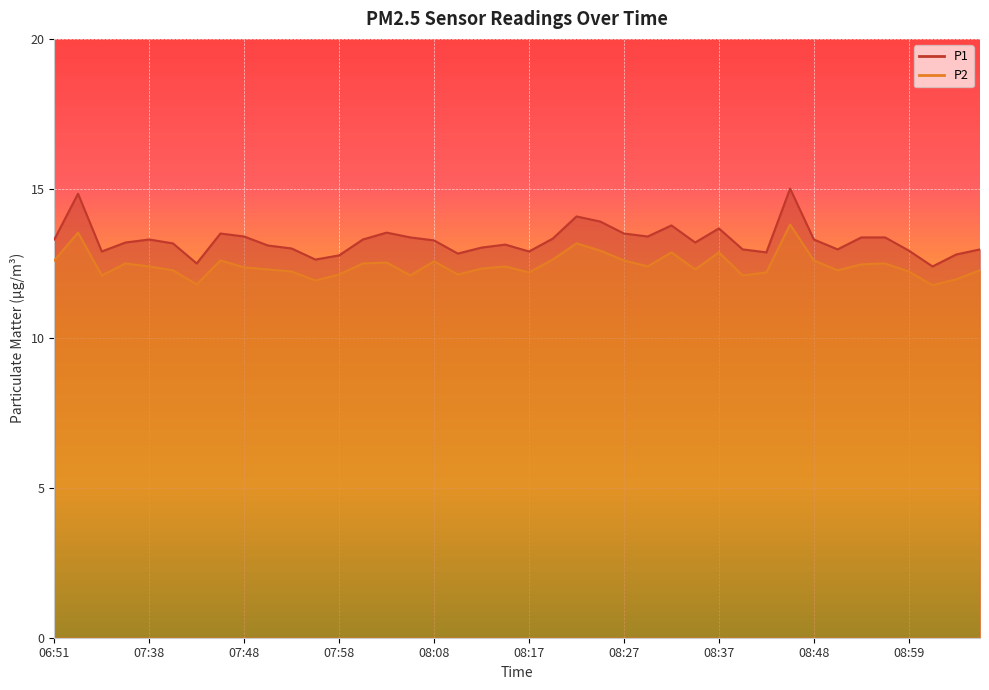

At which label is P2 closest to 12?

09:04